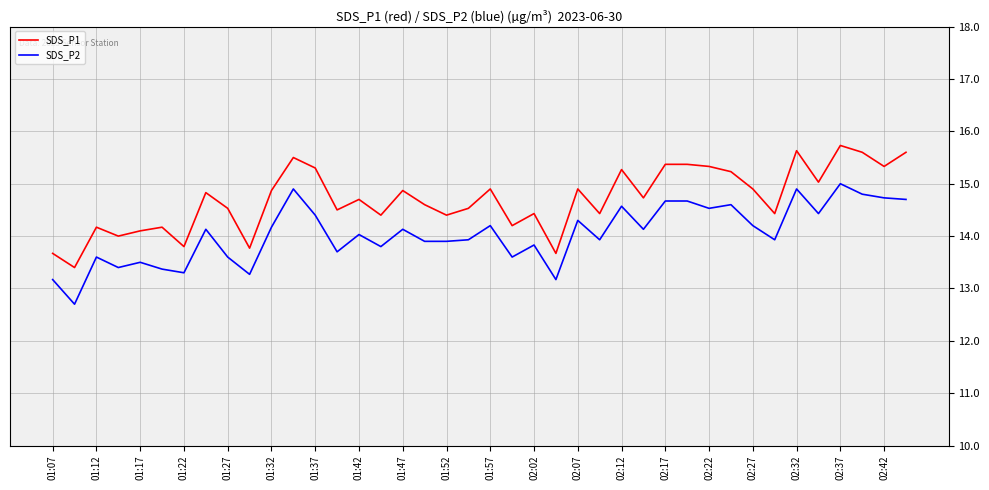

What is the maximum value for SDS_P2?

15.0